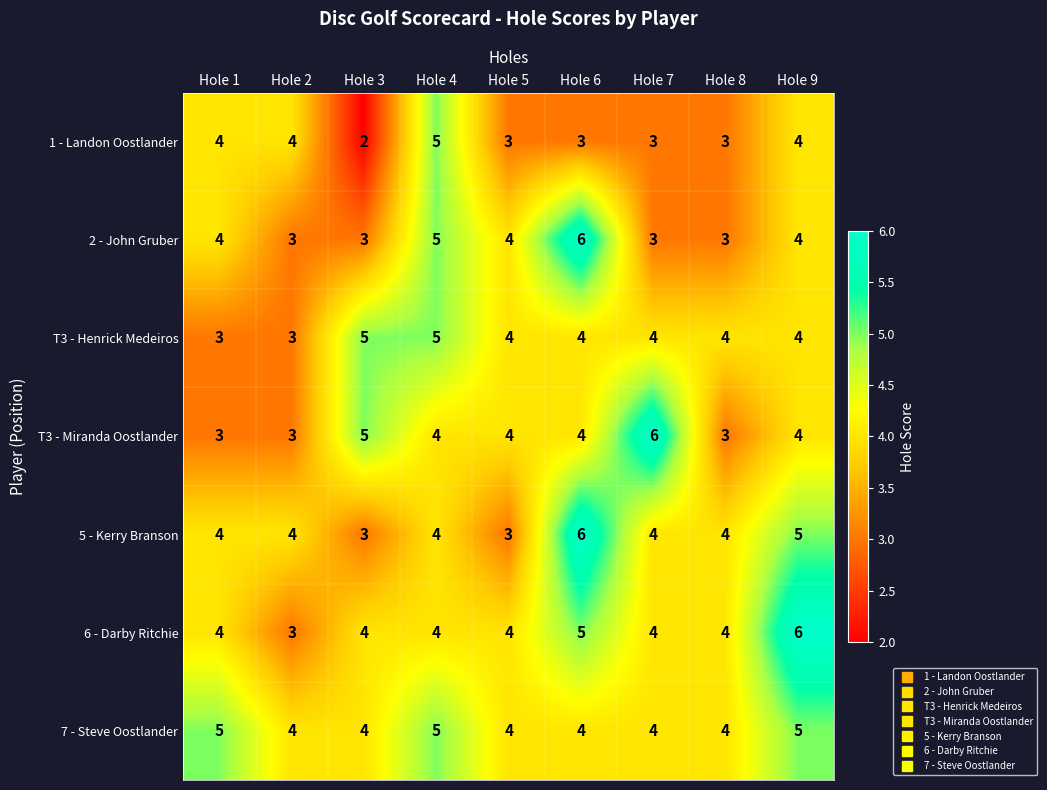

Which series has the largest total across all categories?

7 - Steve Oostlander